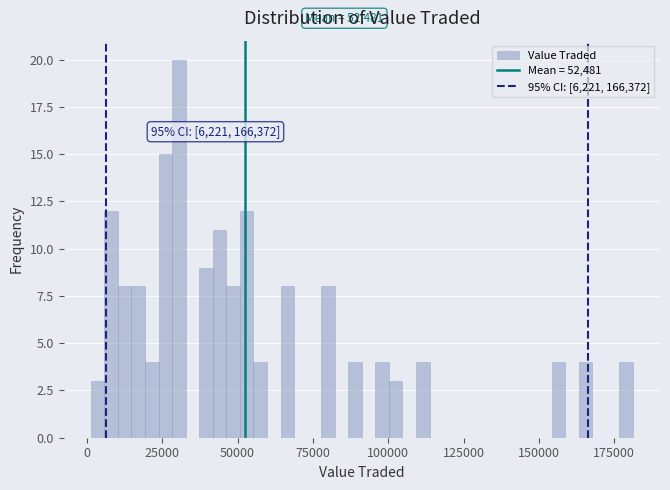

Read against the x-axis, roughly where is the centre of the tallest bar?

30000